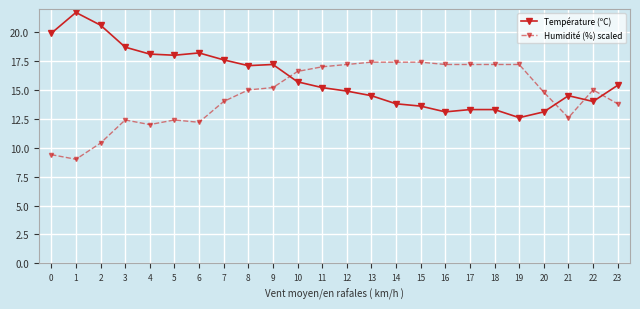

What is the difference between the highest and lowest values at 9?

2.0